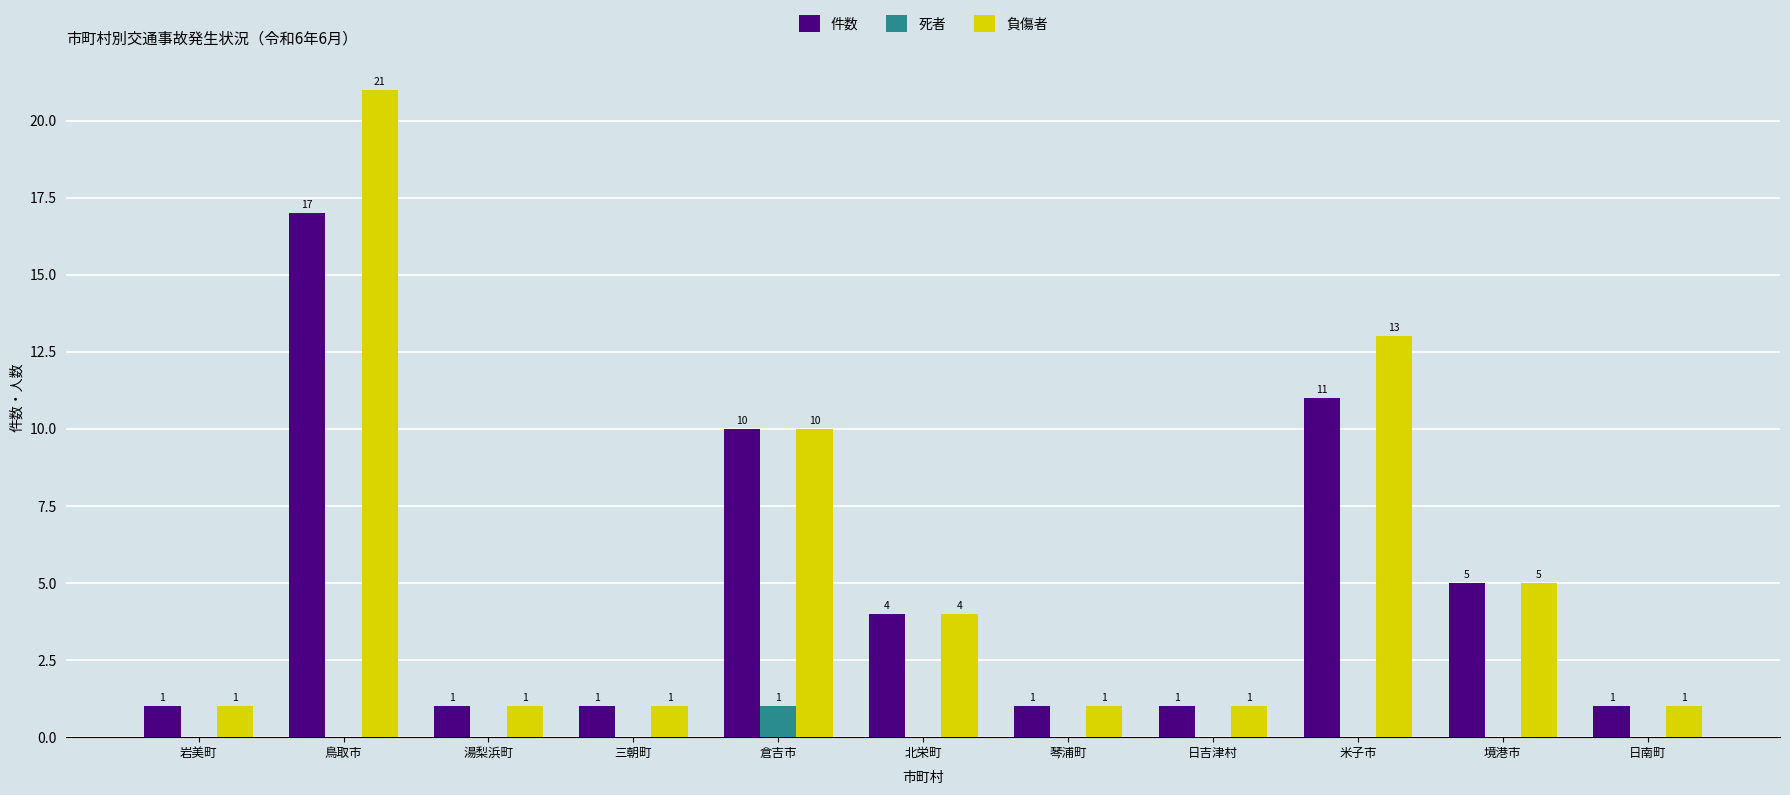

Which series has the largest total across all categories?

負傷者